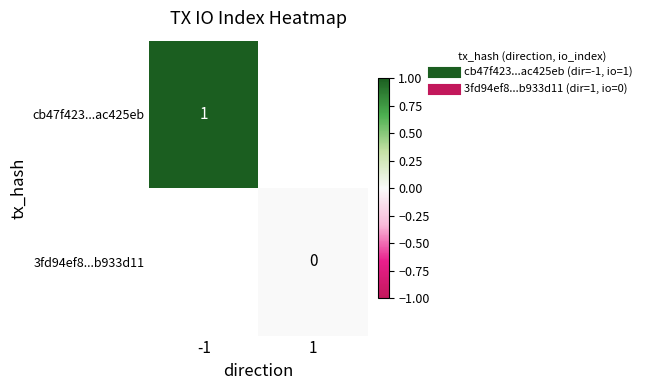

Rank the series at -1 from lowest to highest value.

cb47f423...ac425eb, 3fd94ef8...b933d11